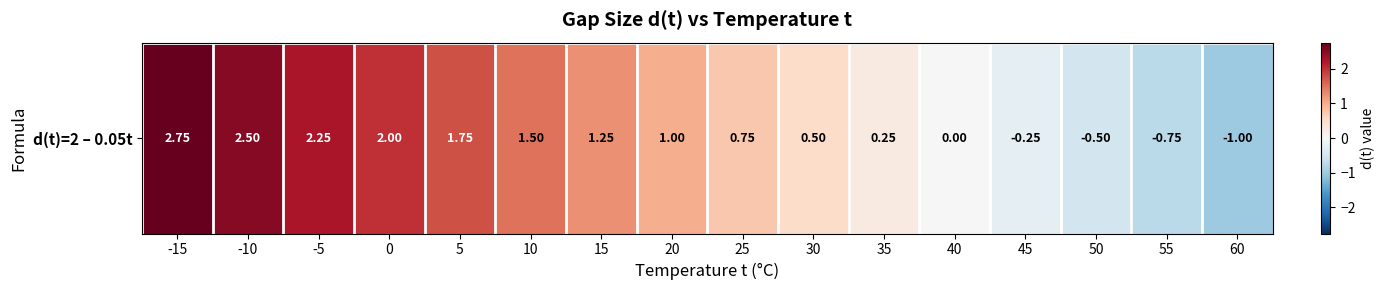

Reading left to right, what are all the values shown in this chart?

2.8	2.5	2.2	2.0	1.8	1.5	1.2	1.0	0.8	0.5	0.2	0.0	-0.2	-0.5	-0.8	-1.0